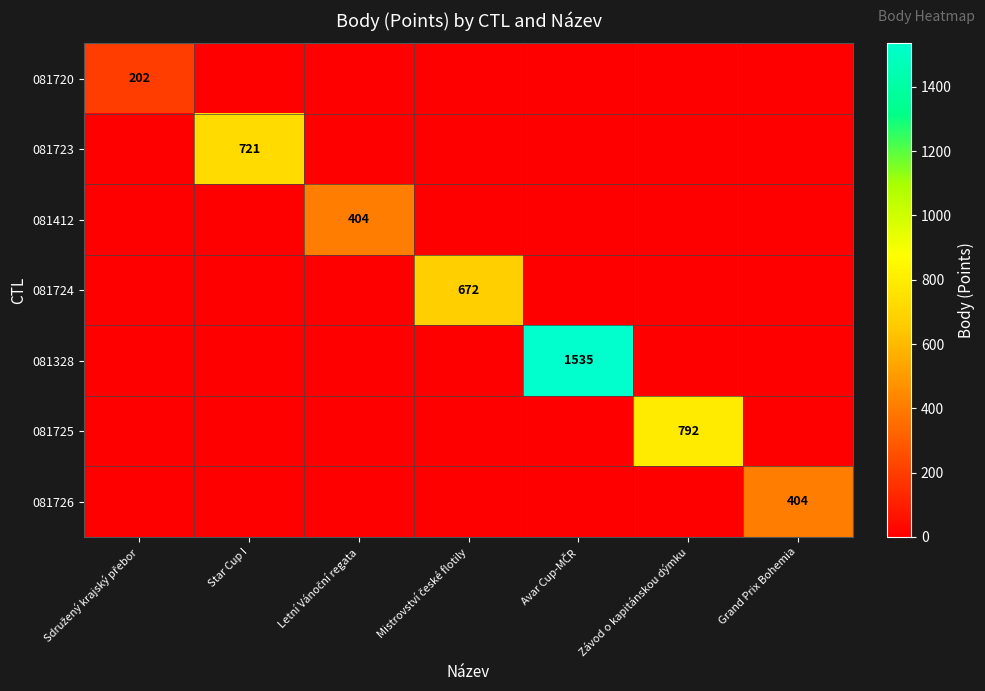

At which category is the sum across all series the highest?

Avar Cup-MČR